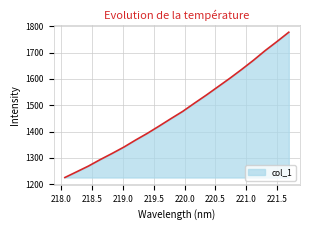

What is the difference between the maximum and minimum values?

551.8